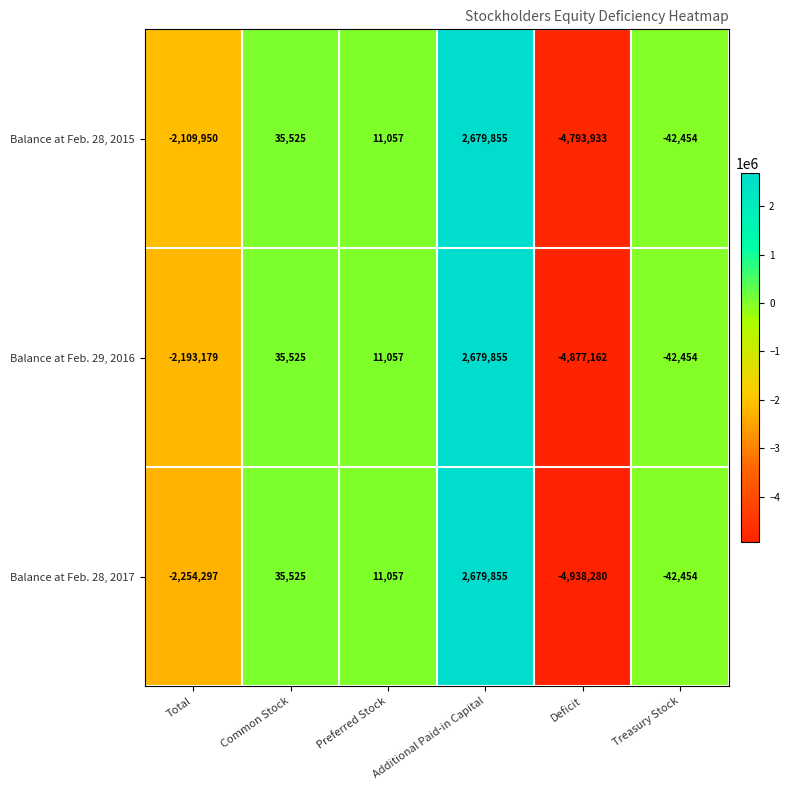

Is it true that Balance at Feb. 28, 2017 equals 944595 at Additional Paid-in Capital?

False